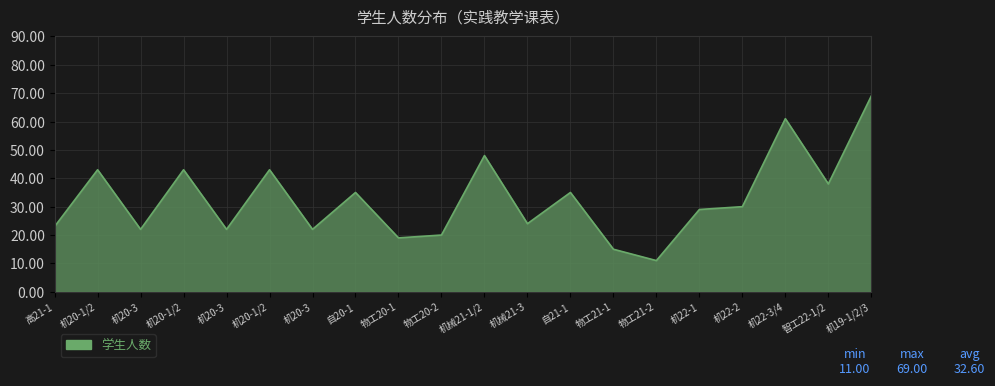

The chart shows a value of 43 at 机20-1/2. True or false?

True